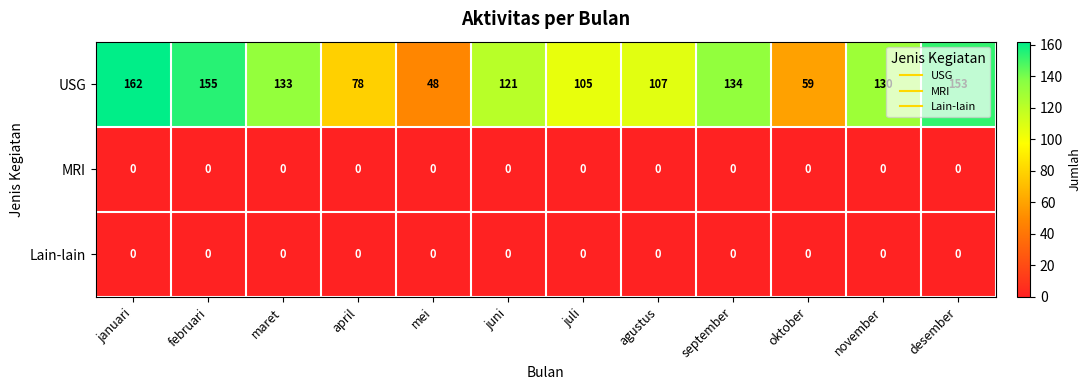

Which series changed the most between maret and mei?

USG